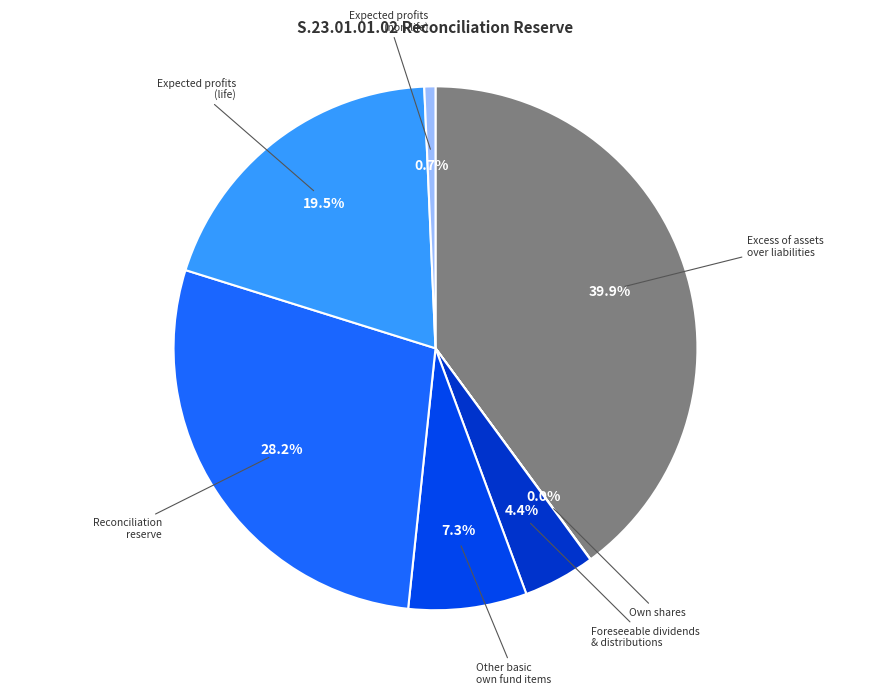

Approximately how many times larger is the value at Reconciliation reserve compared to Other basic own fund items?

3.9